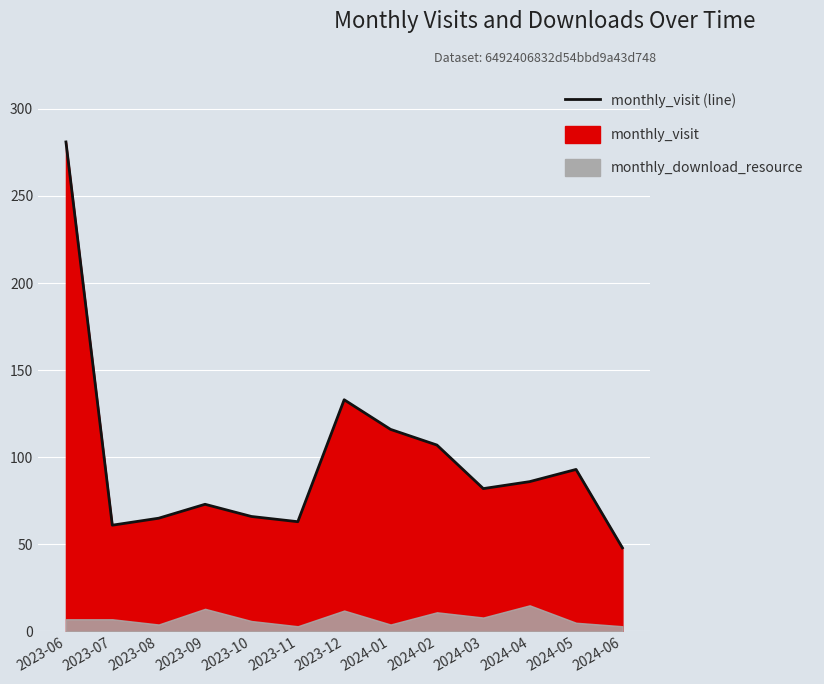

How many lines are shown in the chart?

1